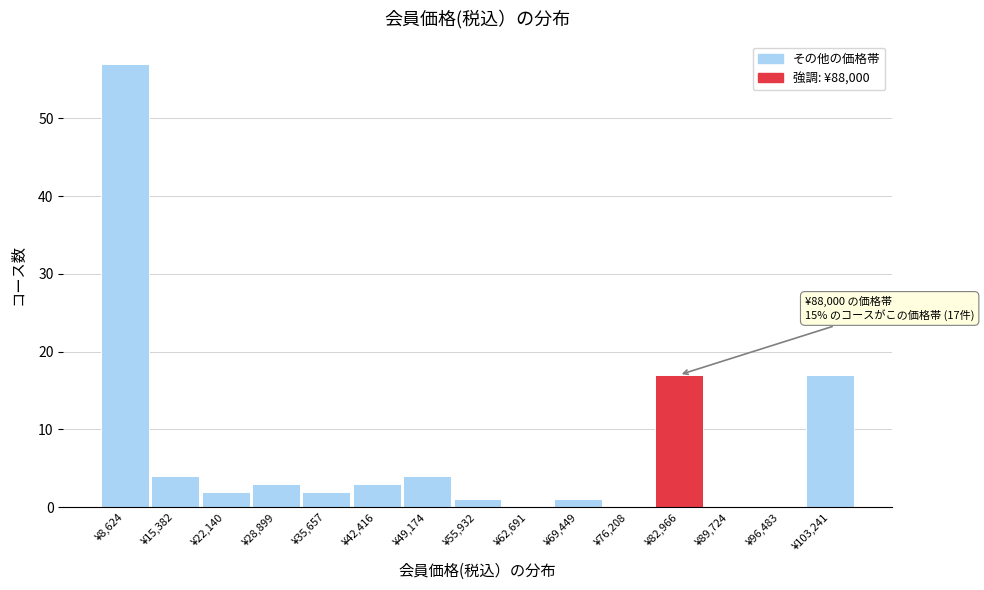

Reading right to left, what are all the values shown in this chart?

¥103,241=17	¥96,483=0	¥89,724=0	¥82,966=17	¥76,208=0	¥69,449=1	¥62,691=0	¥55,932=1	¥49,174=4	¥42,416=3	¥35,657=2	¥28,899=3	¥22,140=2	¥15,382=4	¥8,624=57